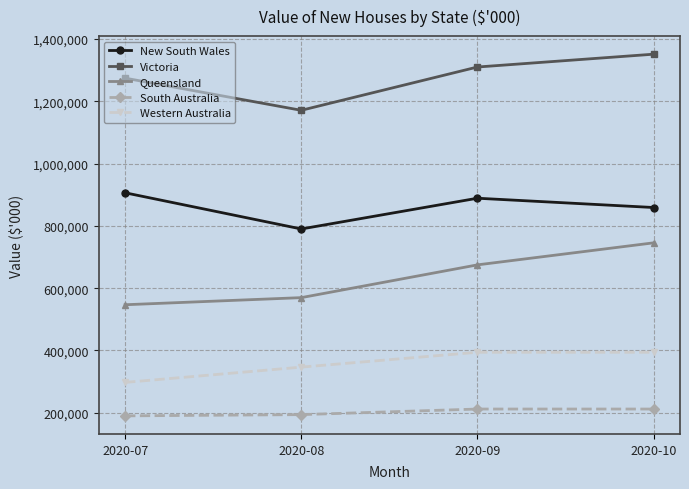

What is the sum of the Queensland values at 2020-08 and 2020-07?

1116584.3